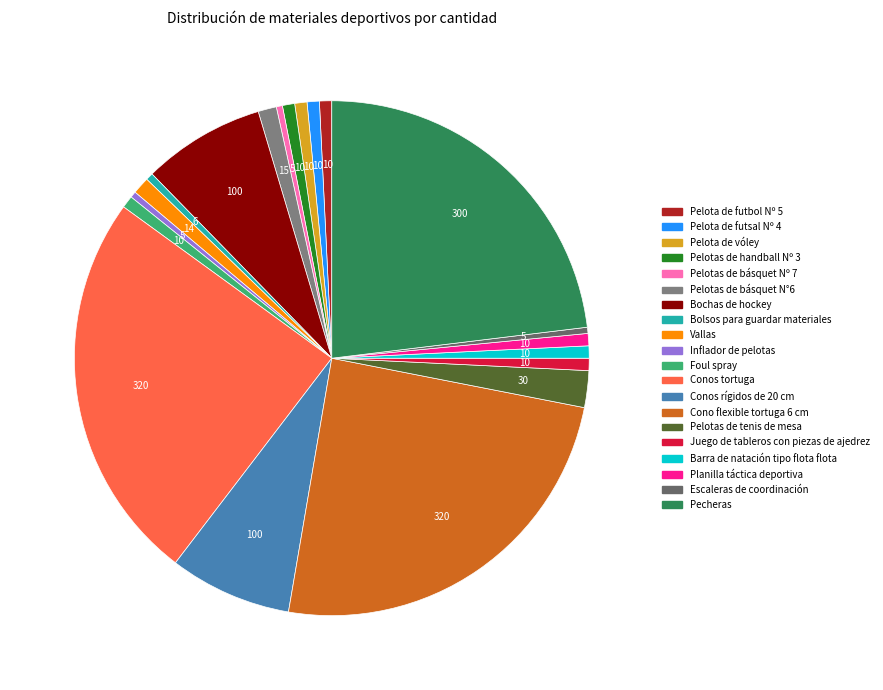

To the nearest percent, what is the average slice percentage?

5%